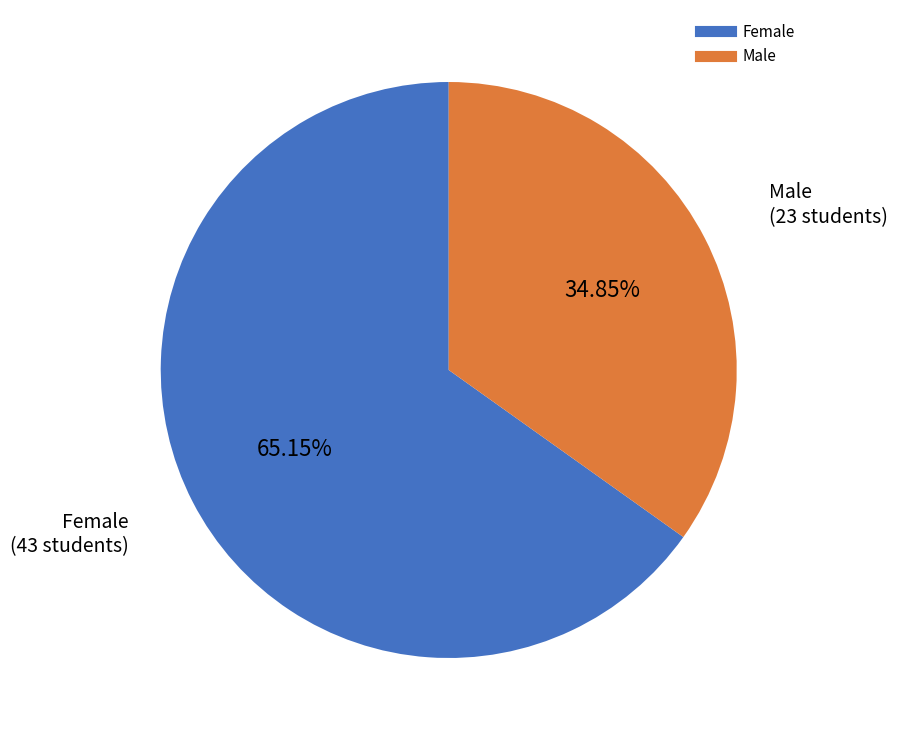

What is the majority slice?

Female